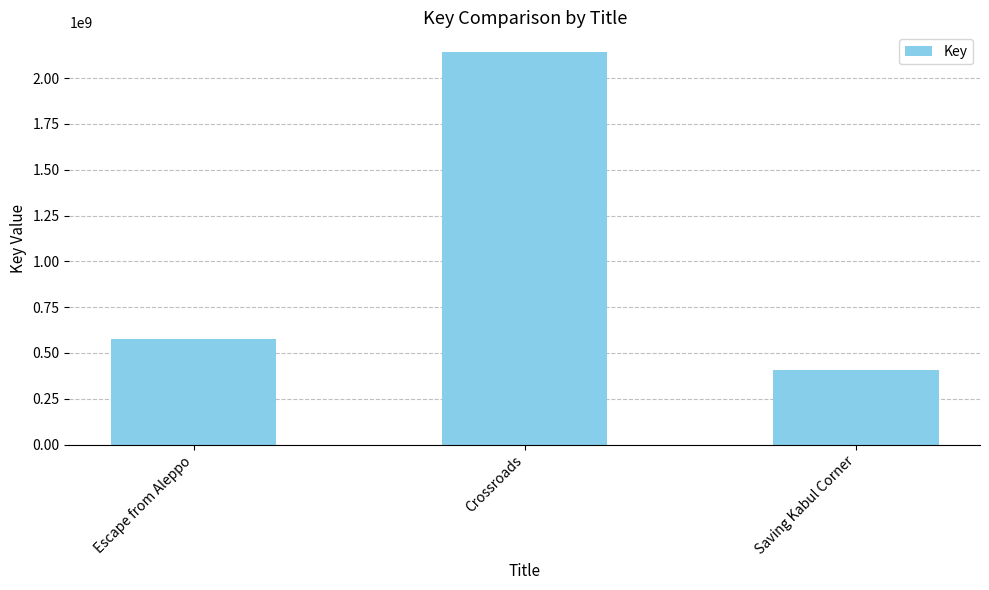

Is it true that the value at Saving Kabul Corner is 408878842?

True